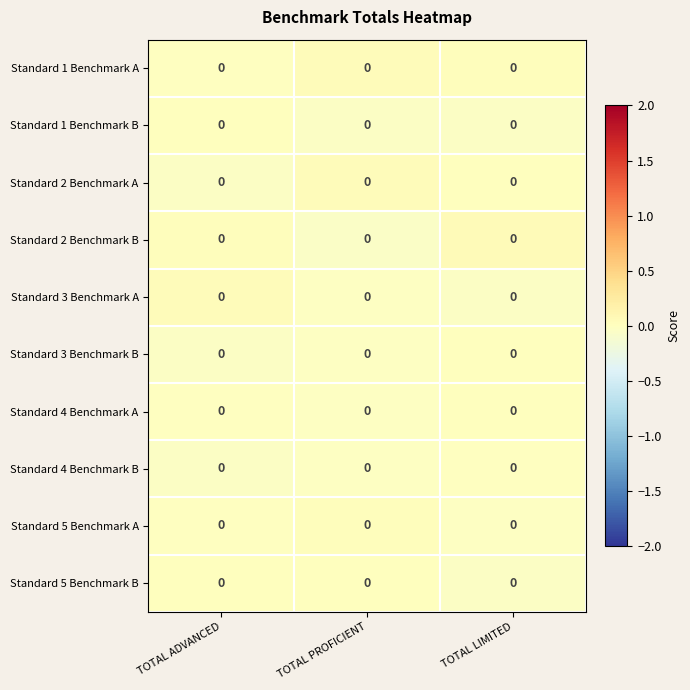

What is the total value across all series at TOTAL PROFICIENT?

-0.1